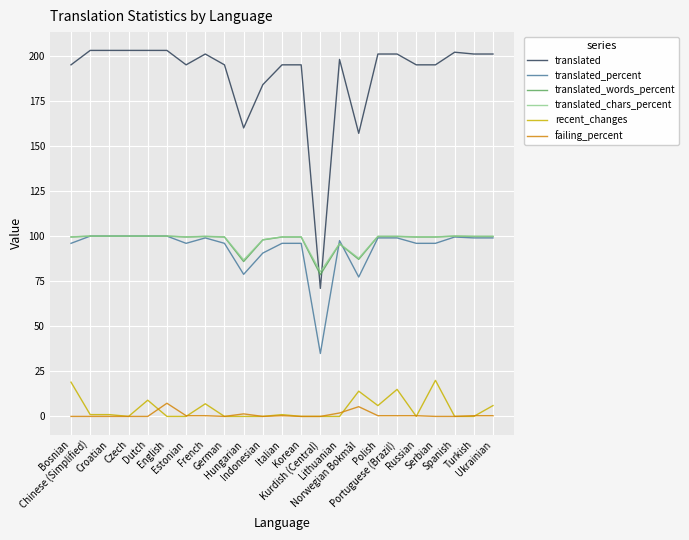

Which series has the largest total across all categories?

translated